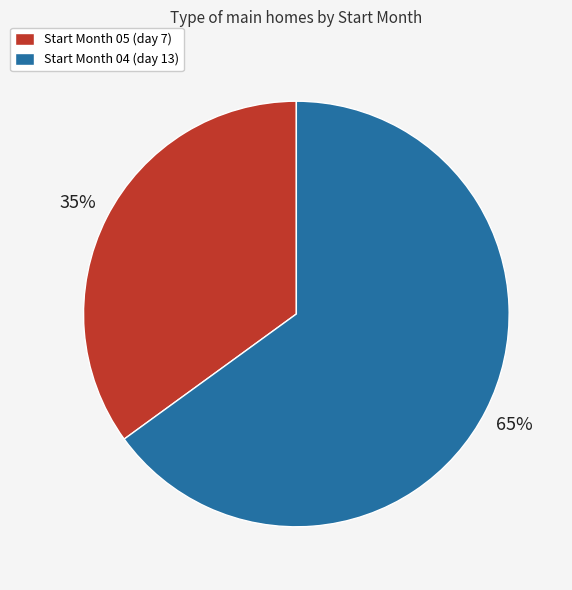

To the nearest percent, what is the average slice percentage?

50%